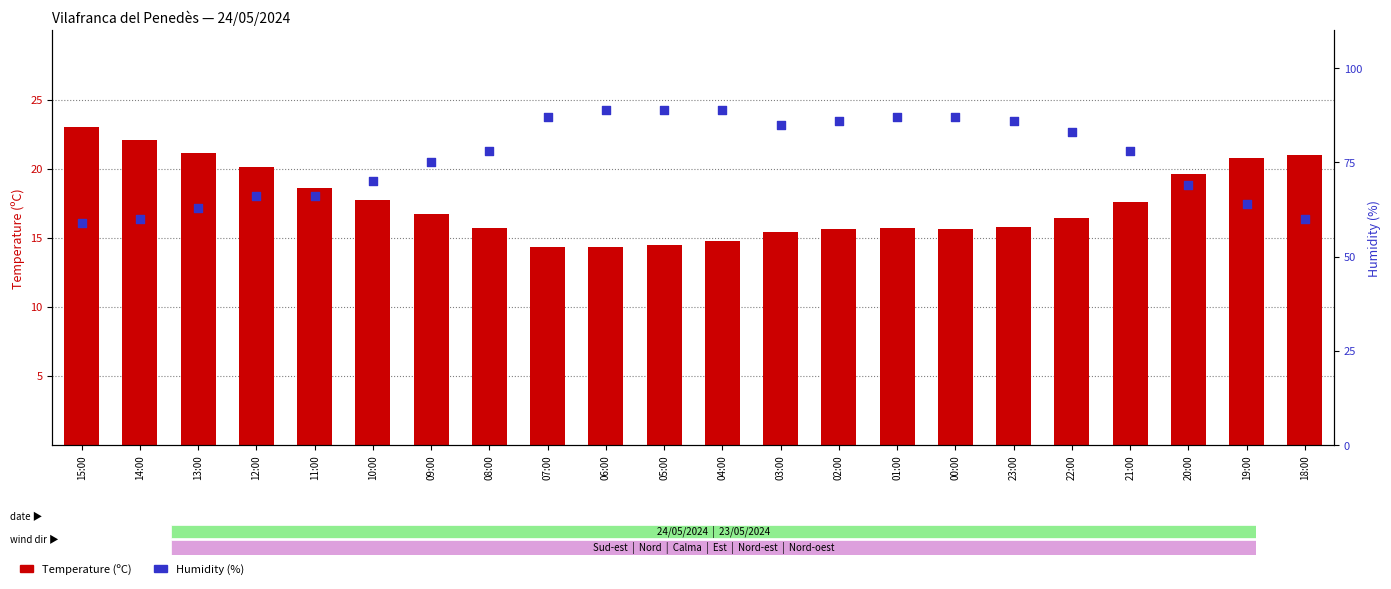

Which series reaches the maximum Y coordinate?

Humidity (%)